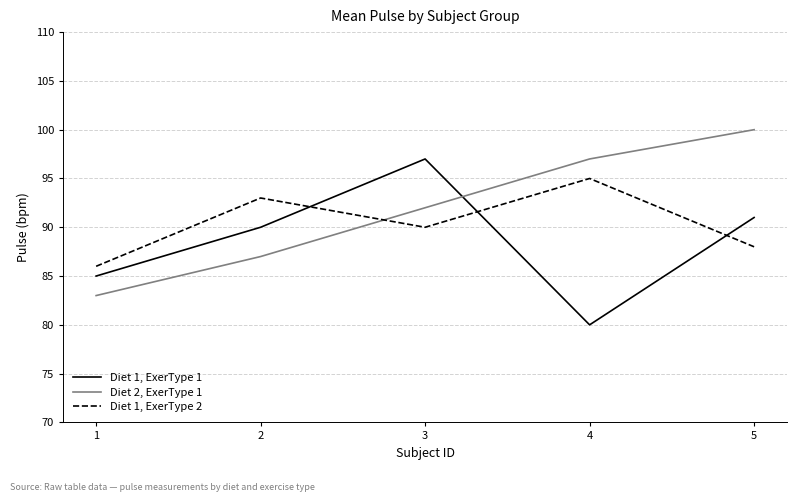

What is the difference between the Diet 1, ExerType 2 values at 1 and 5?

2